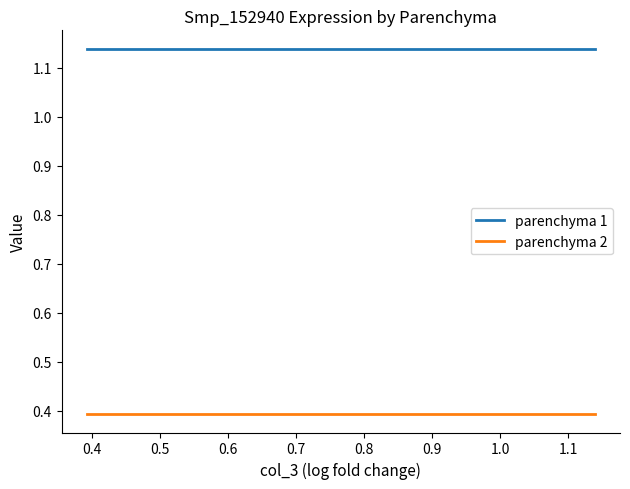

Does the chart have visible grid lines?

No